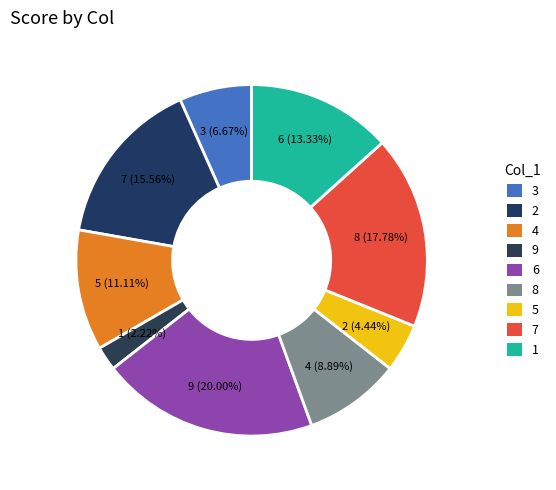

How many segments does this pie chart have?

9